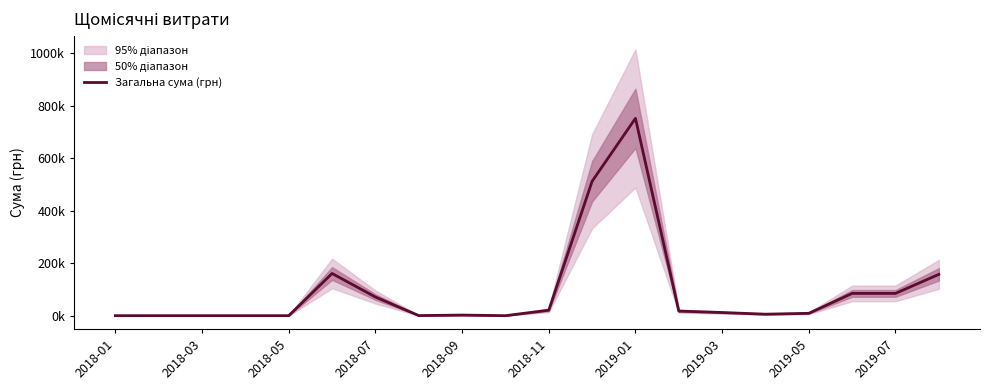

The chart shows a value of 514772.1 at 2018-07. True or false?

False